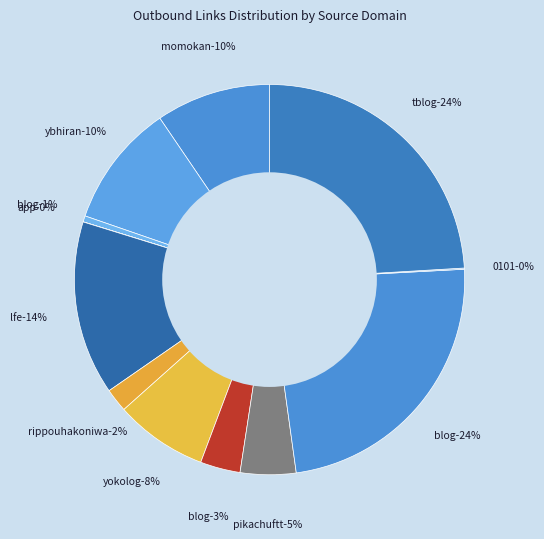

Is there any slice that represents more than half of the pie?

No